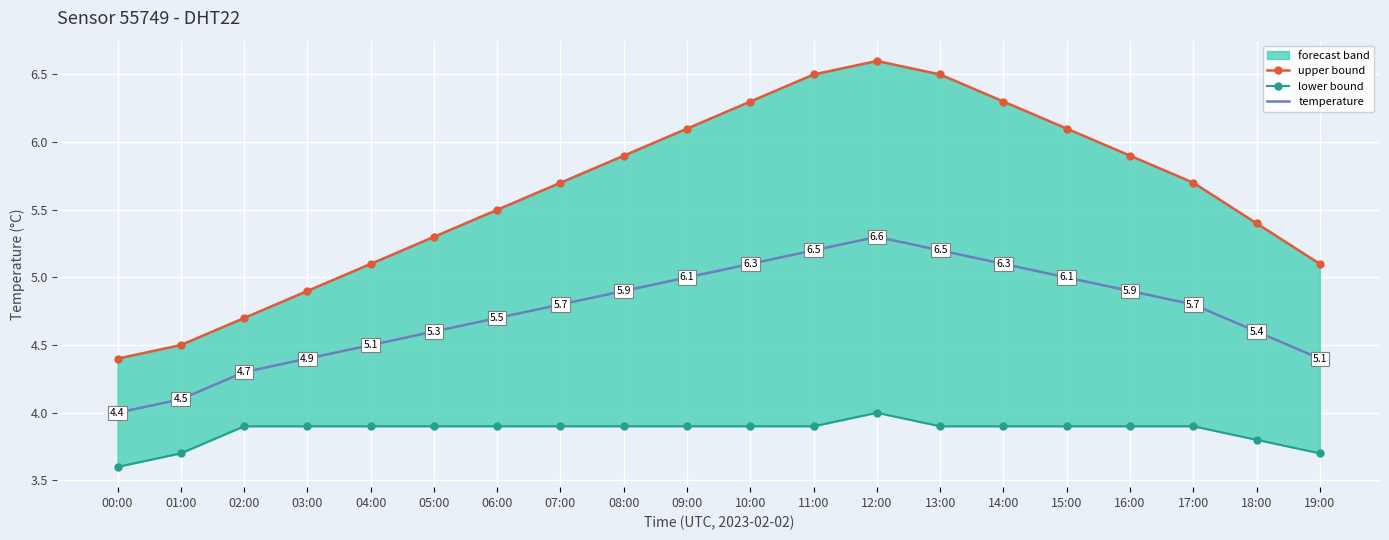

Which series has the largest total across all categories?

upper bound